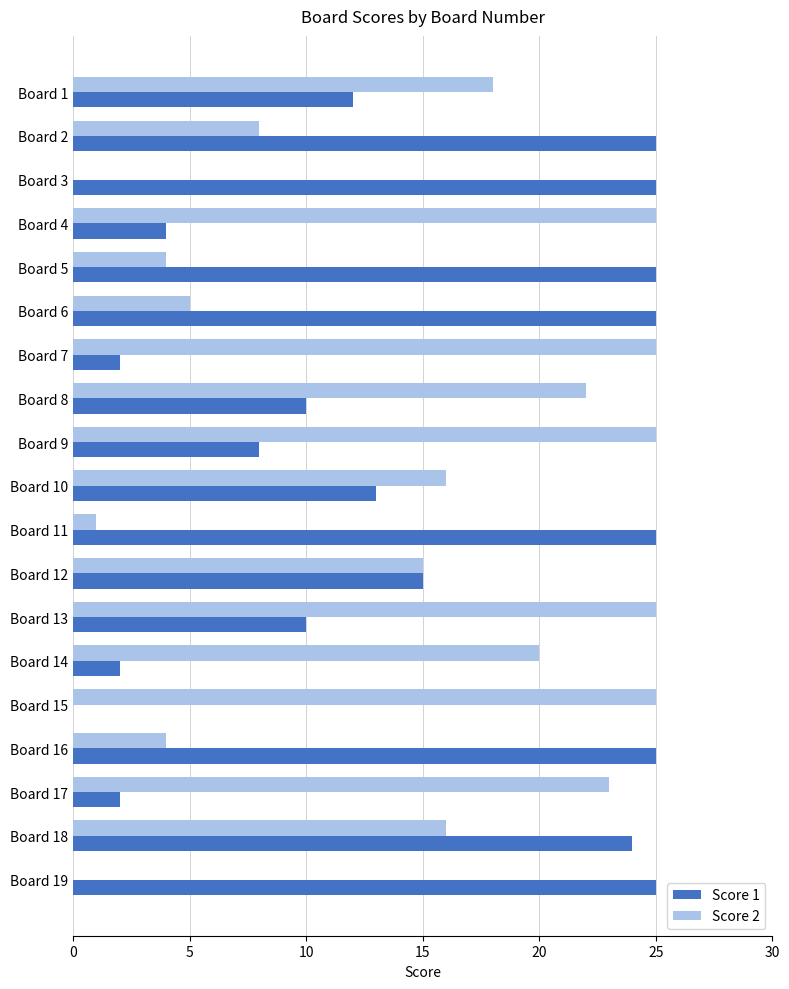

Is it true that Score 1 equals 25 at Board 5?

True